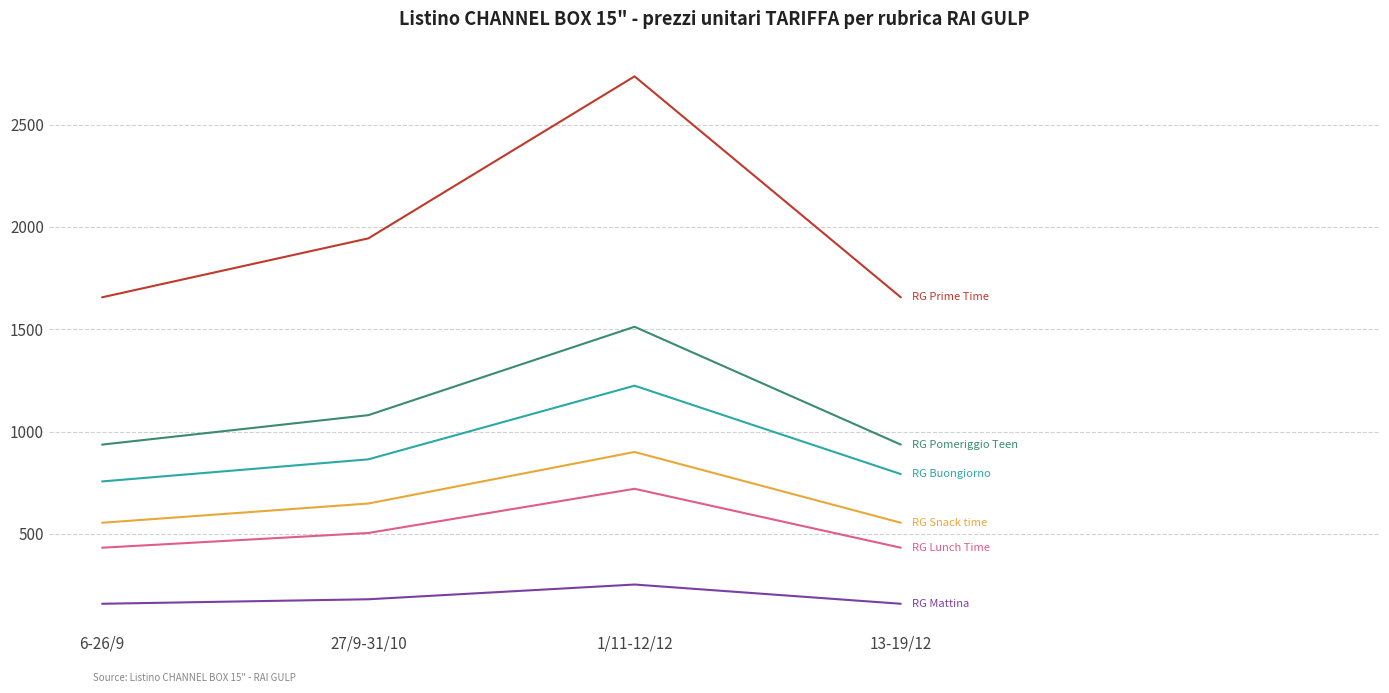

Reading left to right, list all the values displayed in this chart.

RG Buongiorno: 756	864	1224	792
RG Mattina: 158	180	252	158
RG Lunch Time: 432	504	720	432
RG Pomeriggio Teen: 936	1080	1512	936
RG Snack time: 554	648	900	554
RG Prime Time: 1656	1944	2736	1656